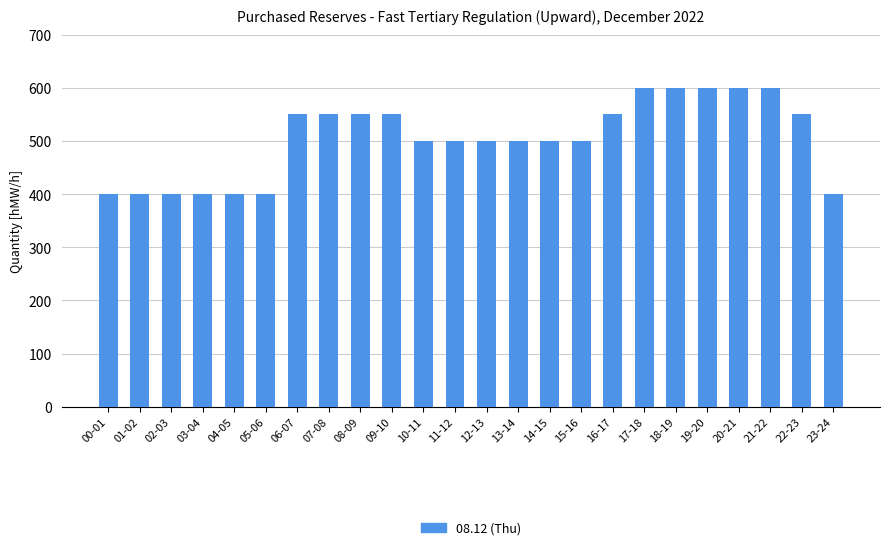

What is the sum of the values at 18-19 and 06-07?

1150